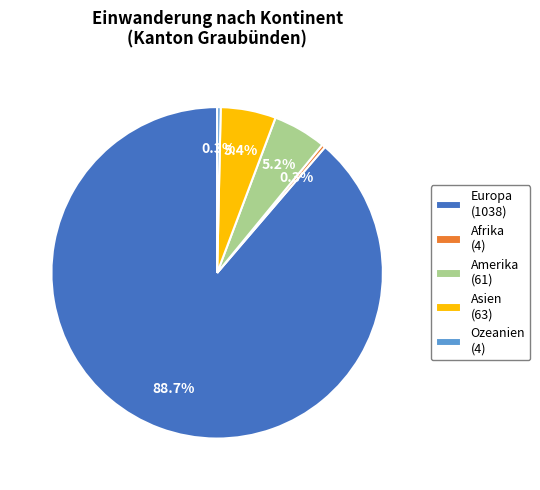

Combined, do Ozeanien and Asien account for over 50%?

No